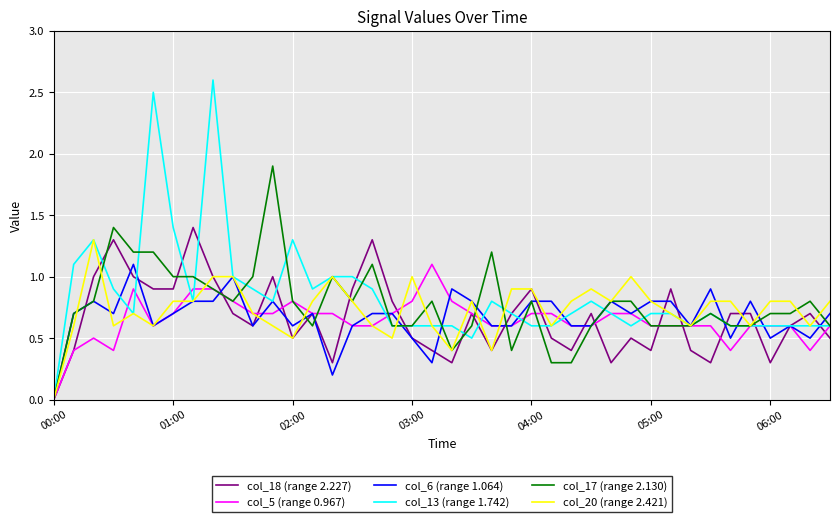

What is the highest value of the col_13 (range 1.742) series?

2.6